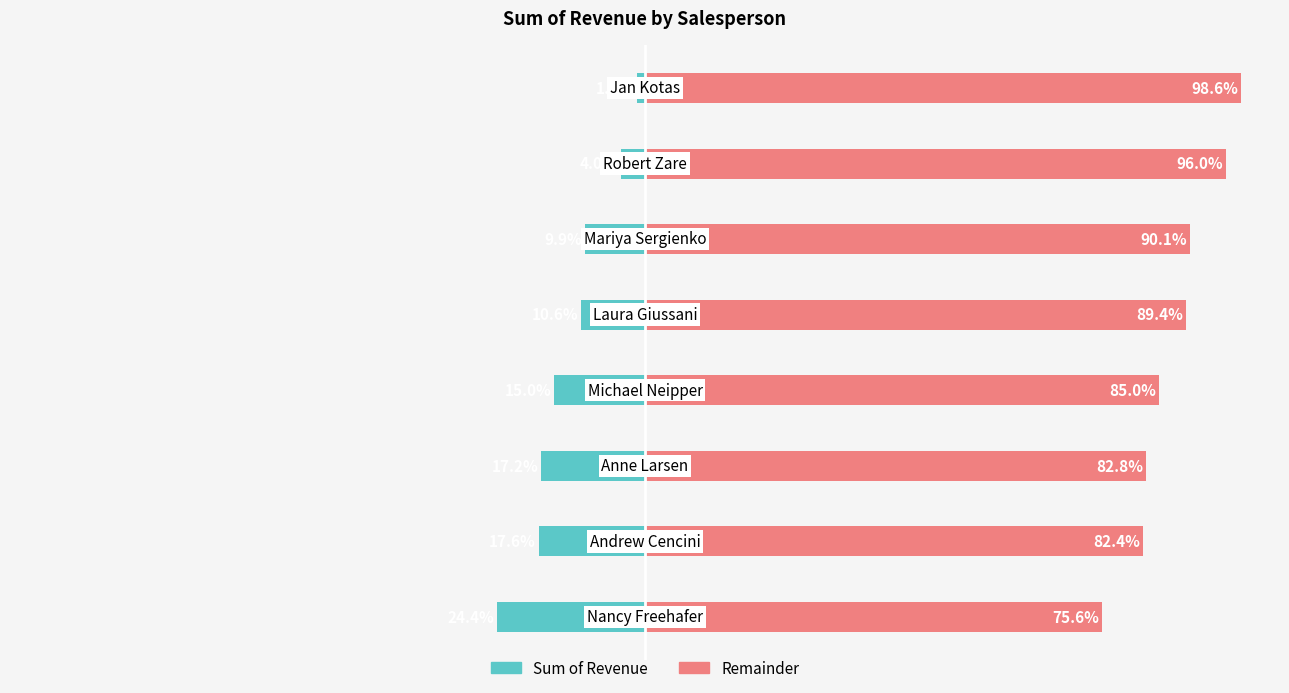

How many distinct data groups are displayed?

2